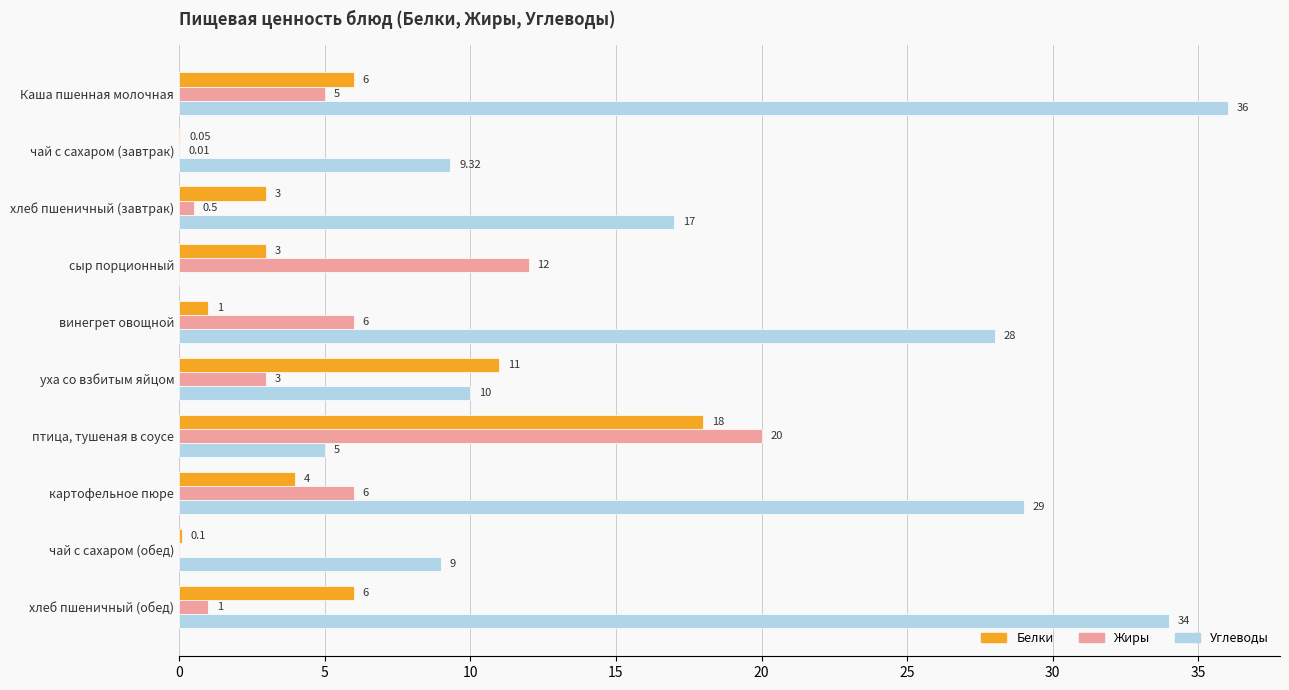

What are all the series names shown in the legend?

Белки, Жиры, Углеводы